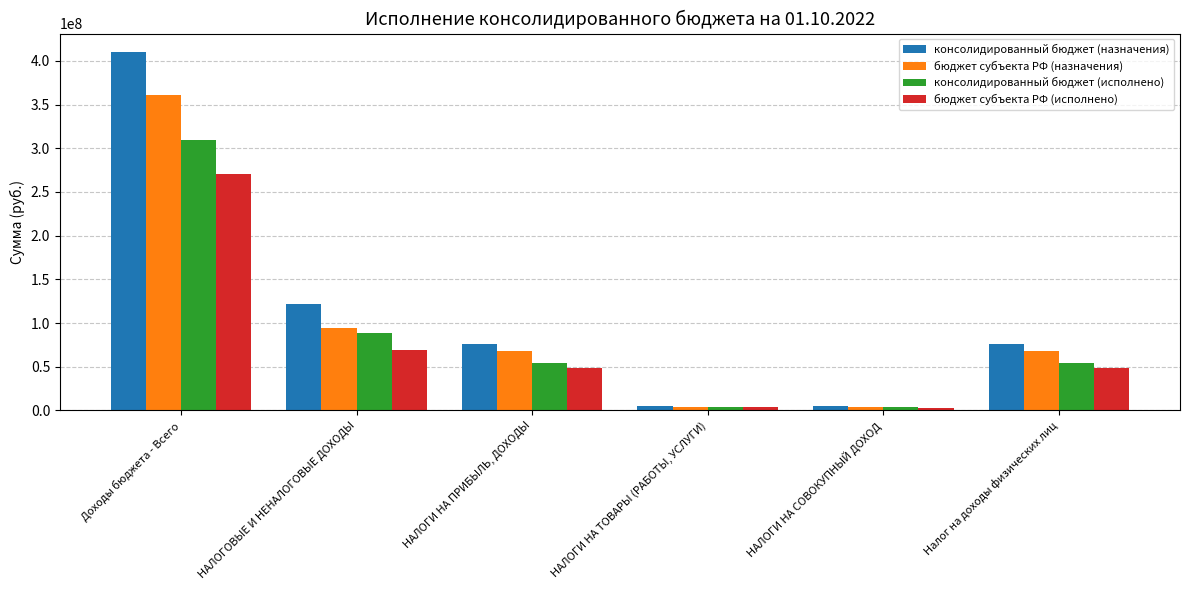

Count the number of categories in the chart.

6